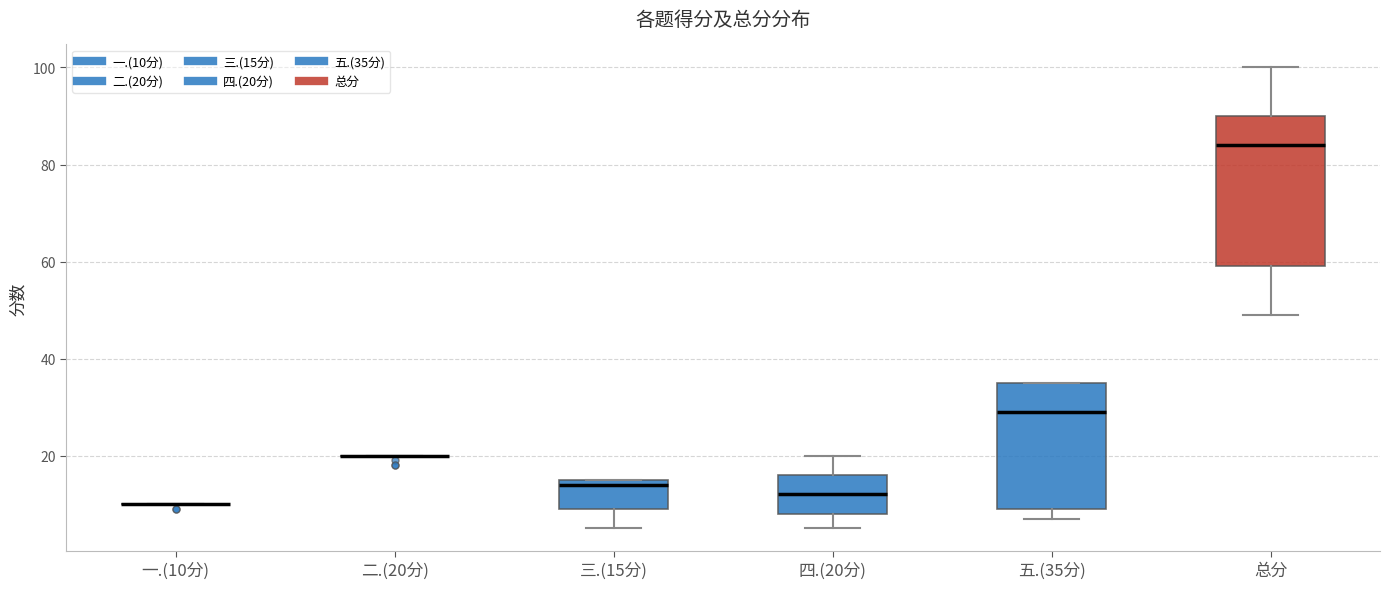

Where is the upper edge of the box for 五.(35分) on the y-axis? The values are not printed on the chart, so give them approximately, as read against the axis.

36